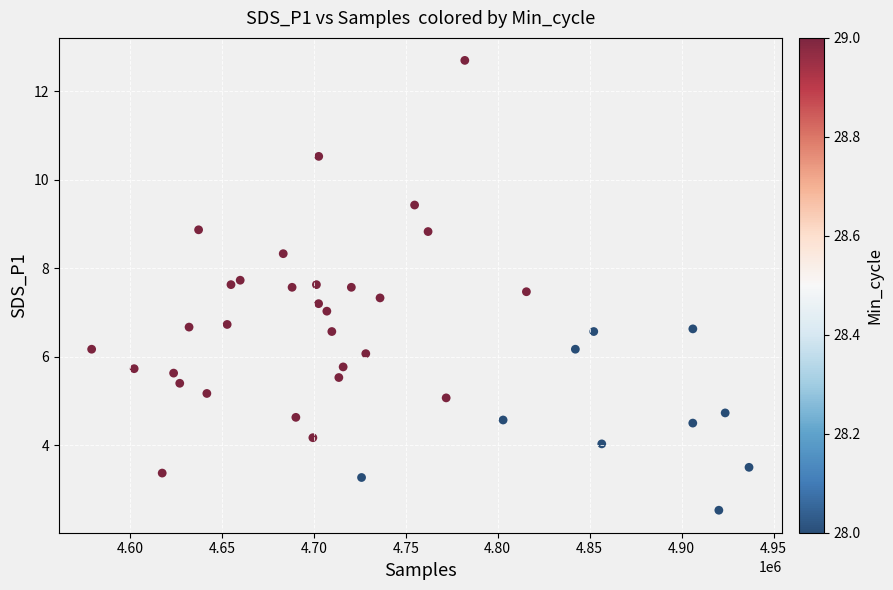

What is the range of X values (max minus min)?

357388.0